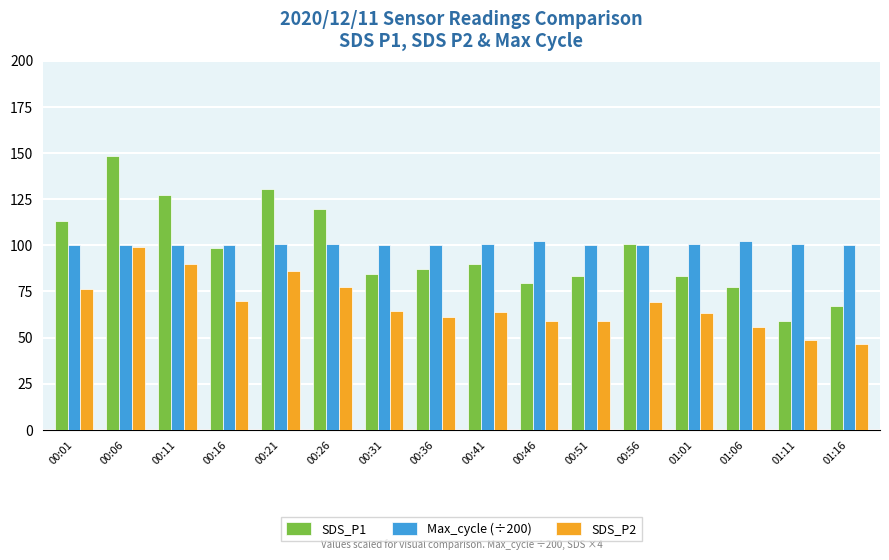

The SDS_P1 series shows 130.5 at 01:01. True or false?

False